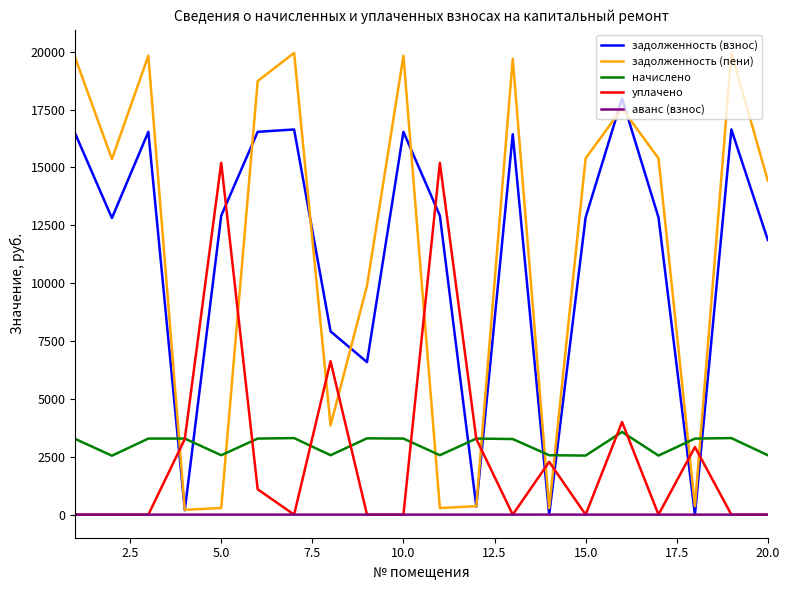

Does the chart have visible grid lines?

No